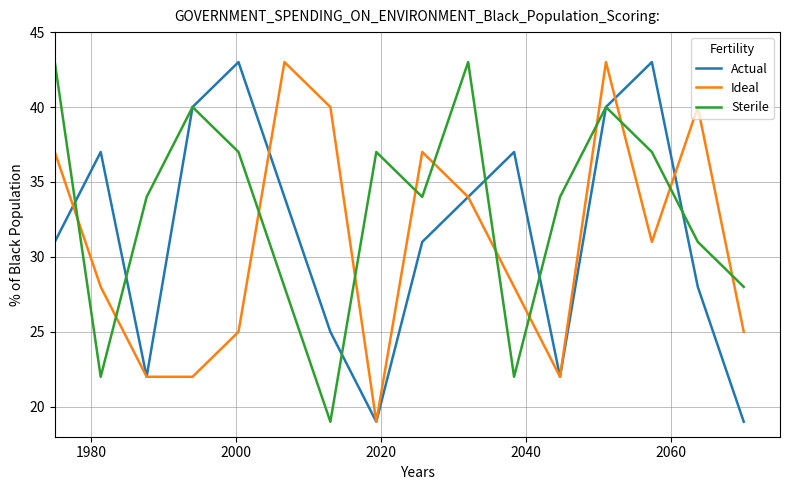

Does the chart display data point markers on the line(s)?

No